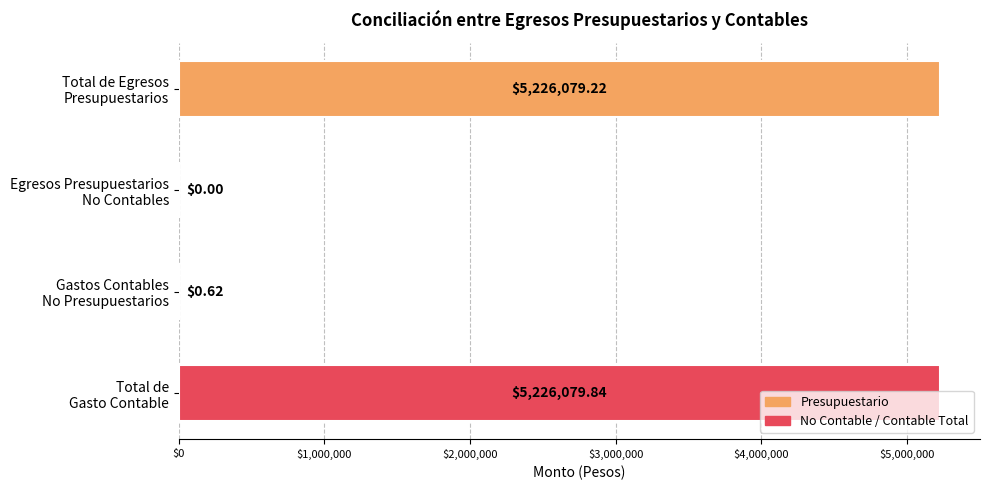

What is the sum of all values?

10452159.7